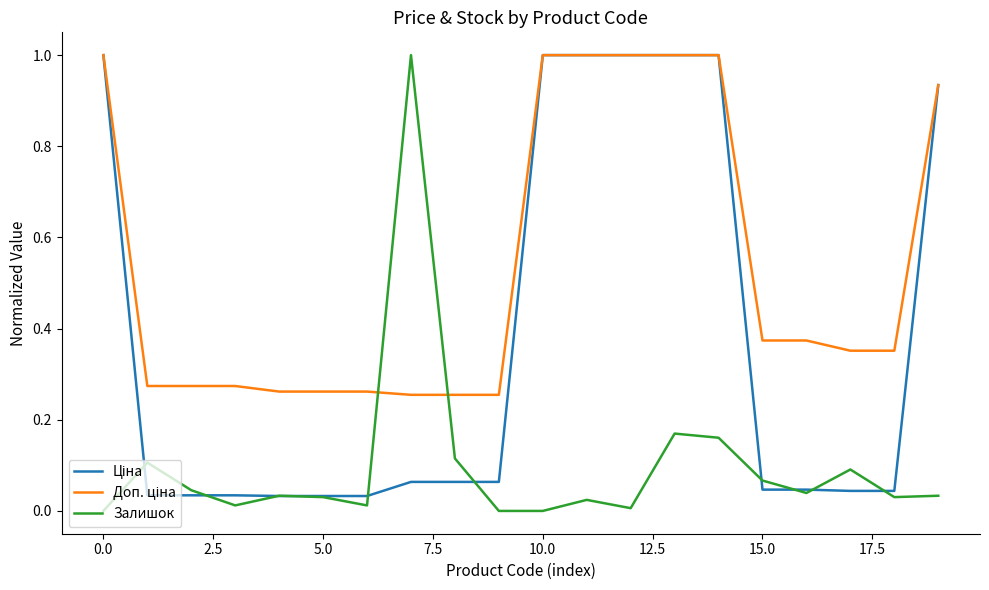

Does the chart have visible grid lines?

No